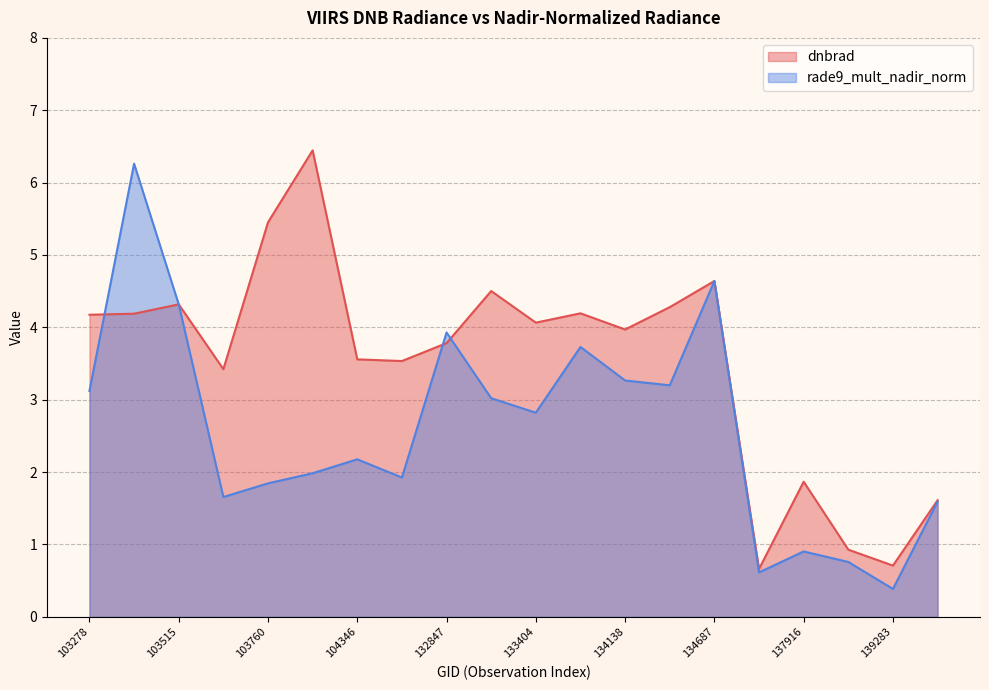

What is the minimum value shown in the chart?

0.4